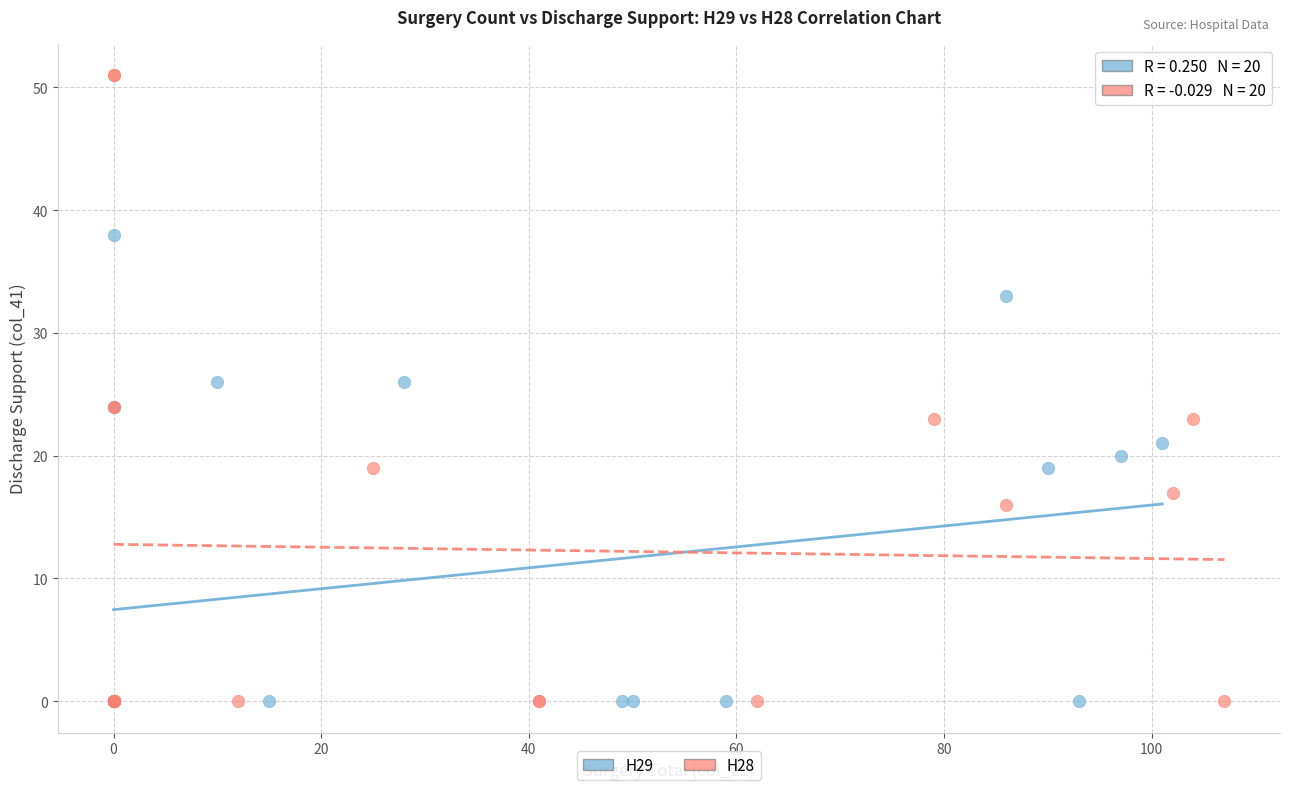

Which series contains the highest Y value?

H28